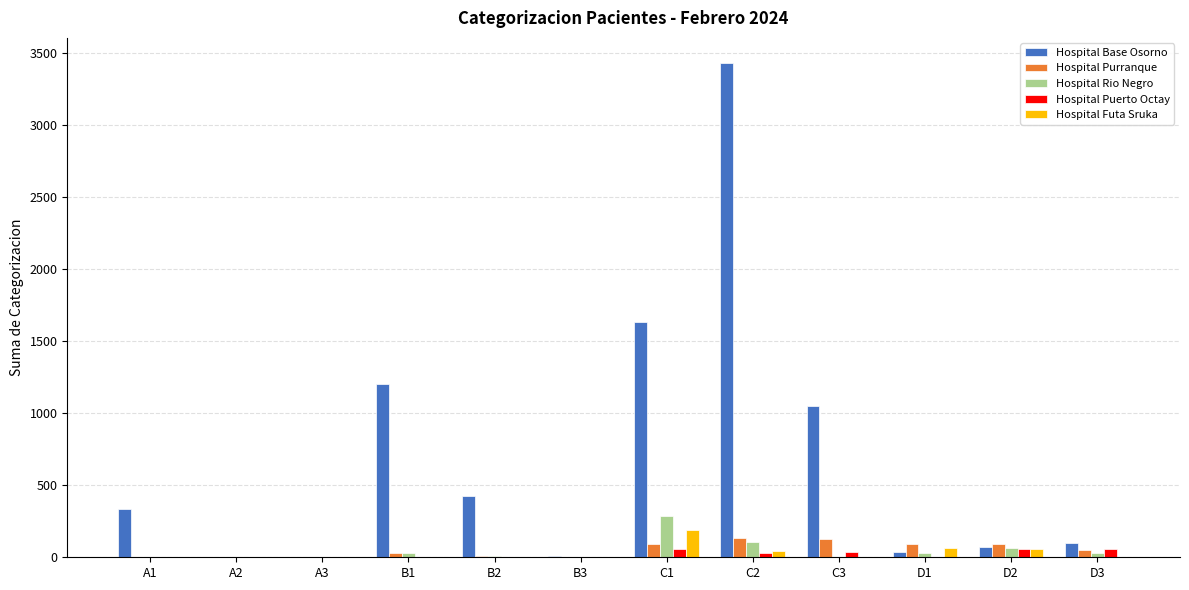

Which category has the highest value across all series?

C2